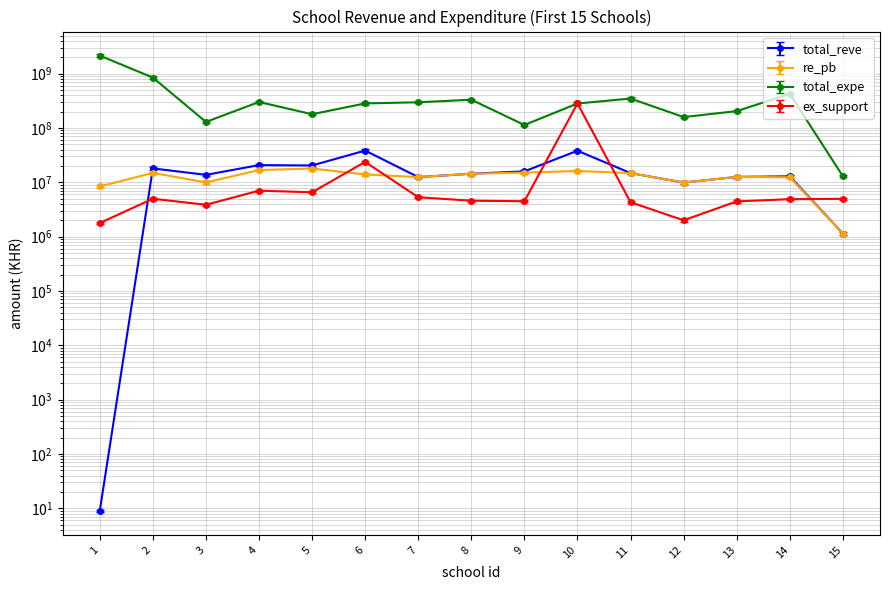

What is the value of the total_expe point at the 6th from the left?

283439500